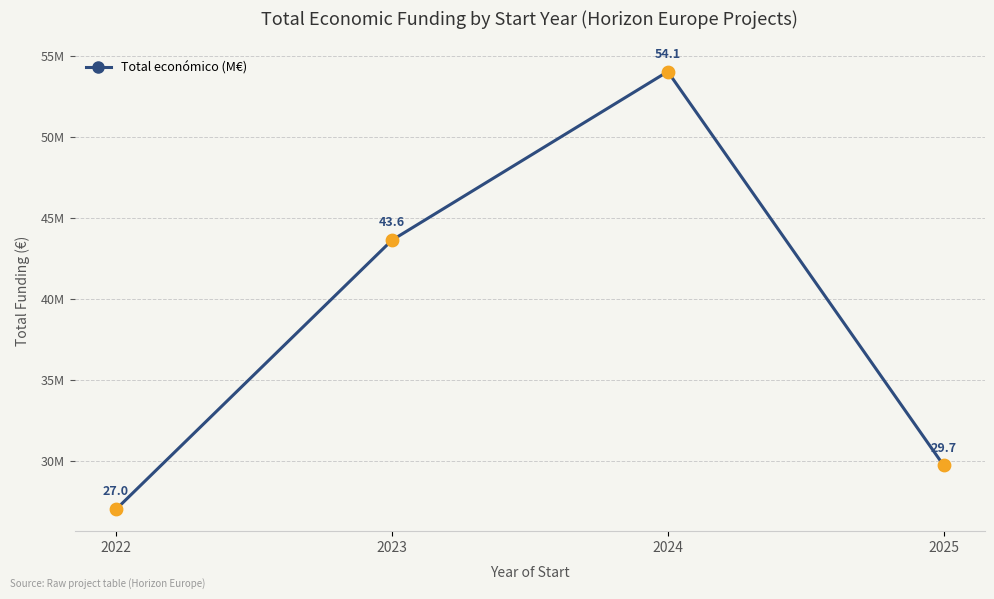

What is the change in value from 2023 to 2025?

-13.9